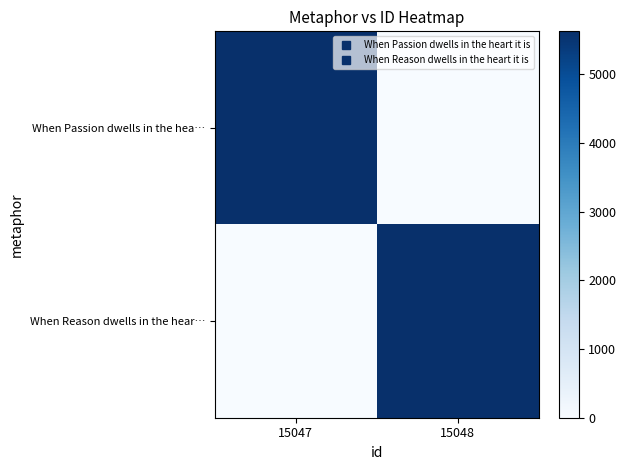

Between 15048 and 15047, which is larger?

15047